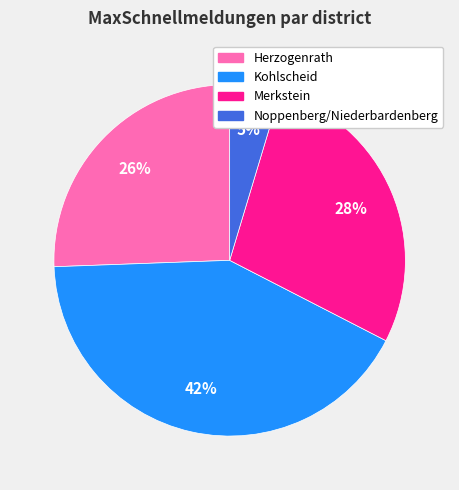

Is the sum of Noppenberg/Niederbardenberg and Kohlscheid greater than half?

No